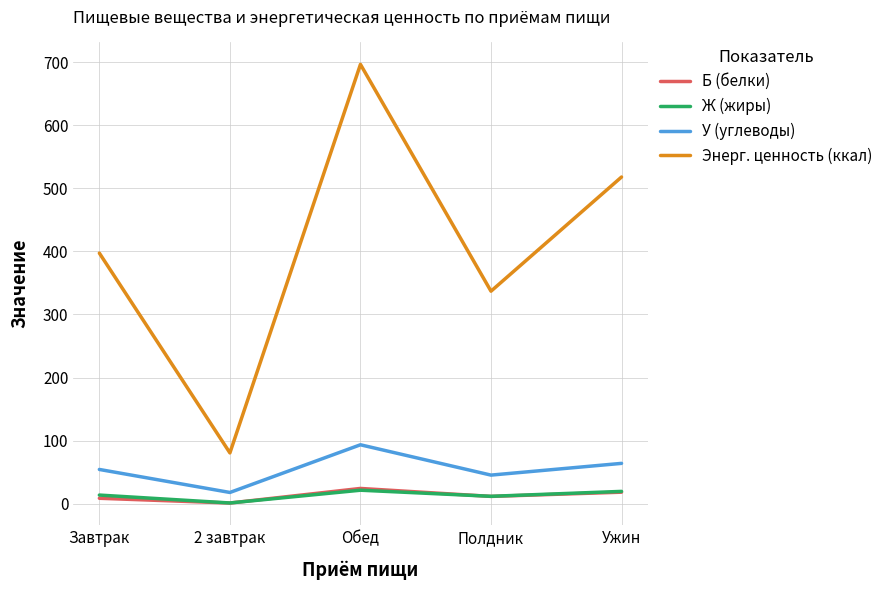

At how many categories does at least one series exceed 254?

4